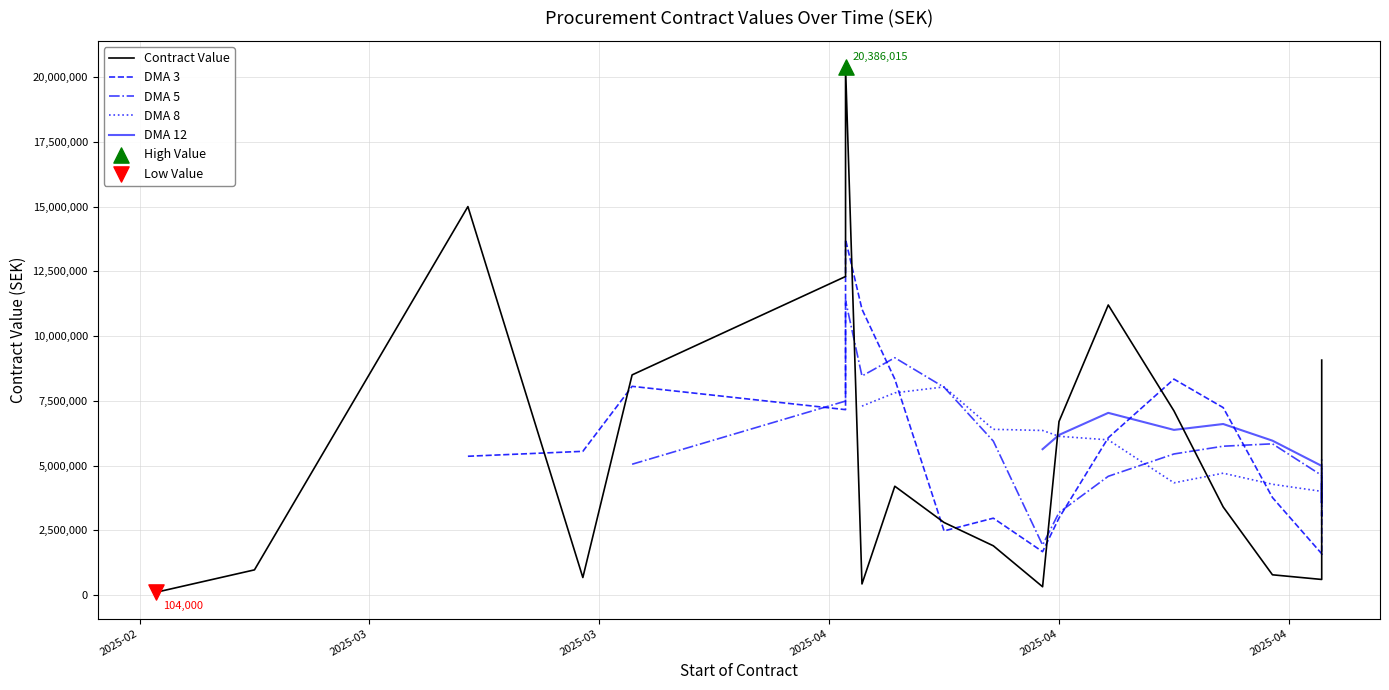

Which series contains the lowest Y value?

Contract Value